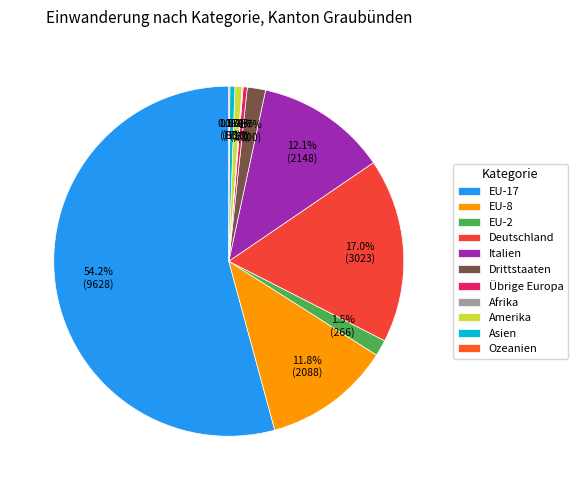

Rank the categories by value from highest to lowest.

EU-17, Deutschland, Italien, EU-8, Drittstaaten, EU-2, Amerika, Asien, Übrige Europa, Afrika, Ozeanien